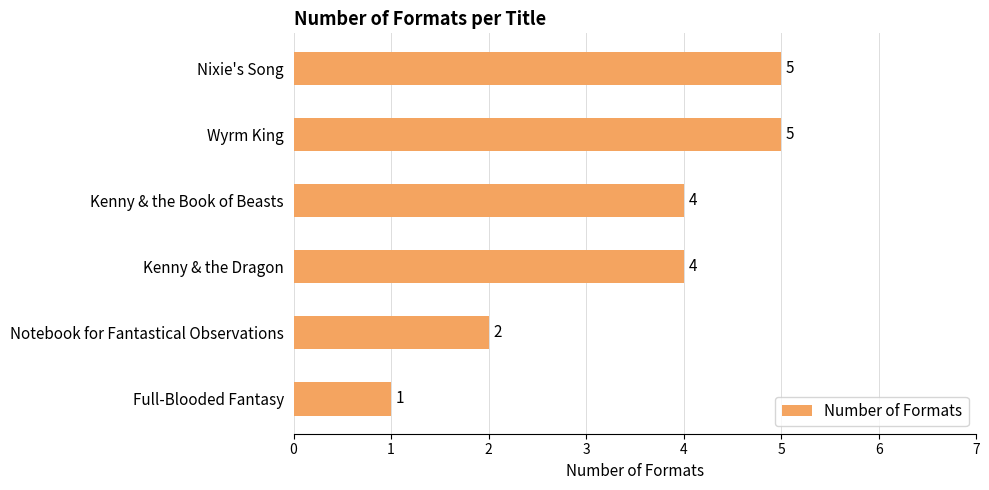

What is the difference between the second highest and minimum values?

4